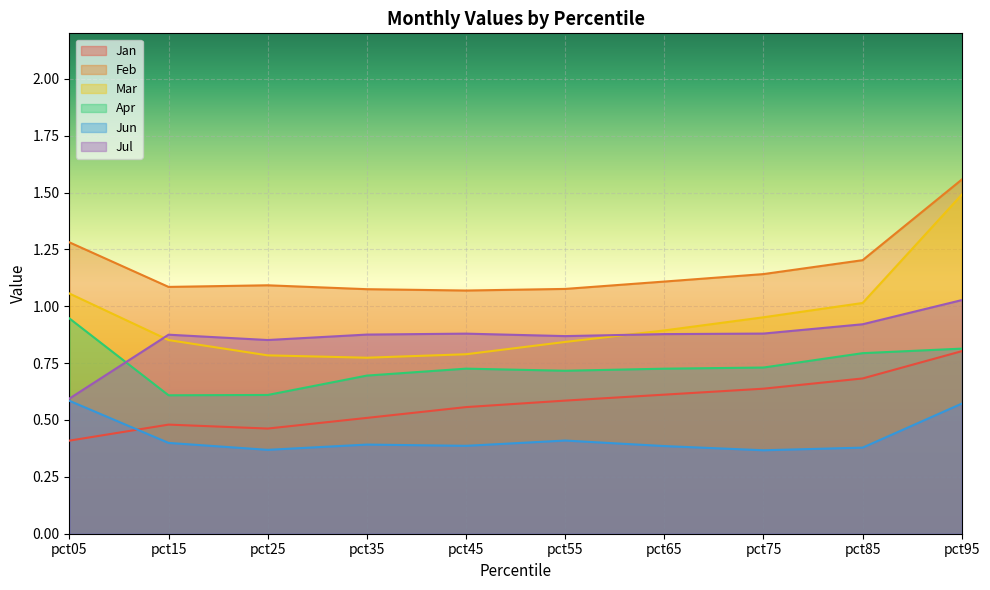

Rank the series at pct45 from lowest to highest value.

Jun, Jan, Apr, Mar, Jul, Feb